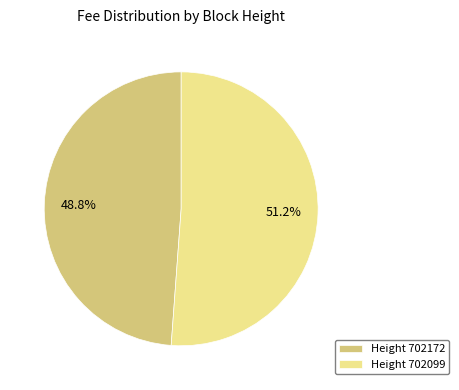

Which slice is the smallest?

Height 702172